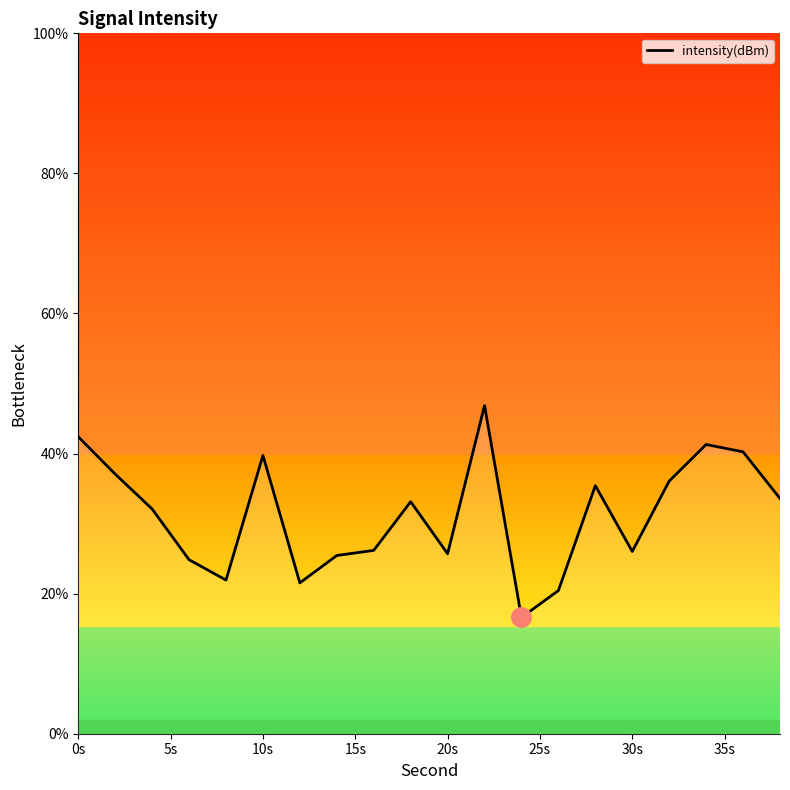

What is the smallest value displayed?

16.6